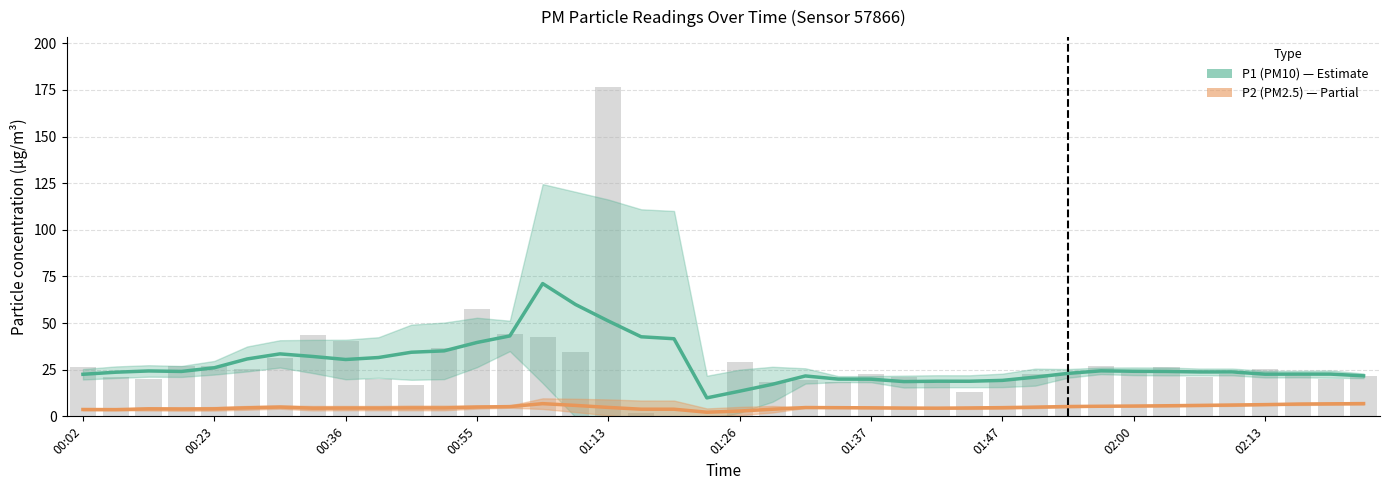

What is the lowest value of the P2 (PM2.5) series?

2.2